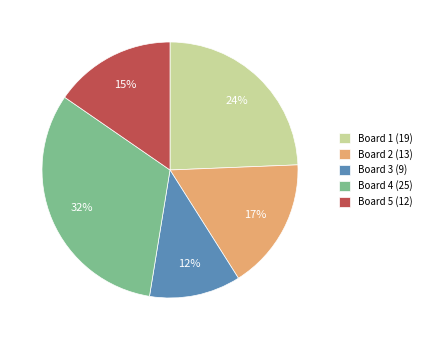

To the nearest percent, what is the combined percentage of Board 2 (13) and Board 5 (12)?

32%